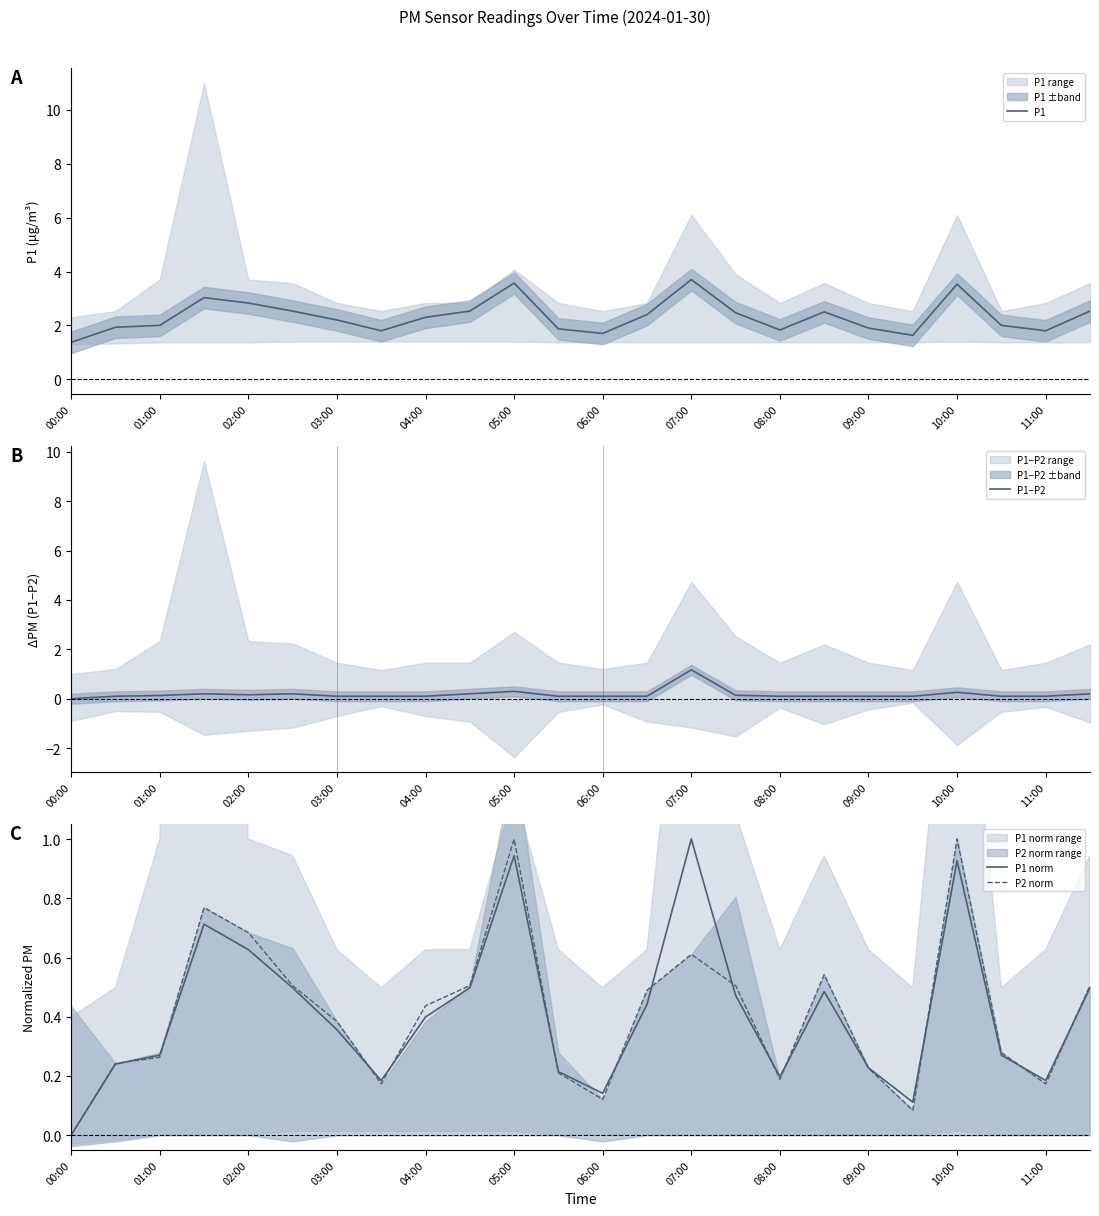

The value of P1−P2 at 05:00 is 0.3. True or false?

True